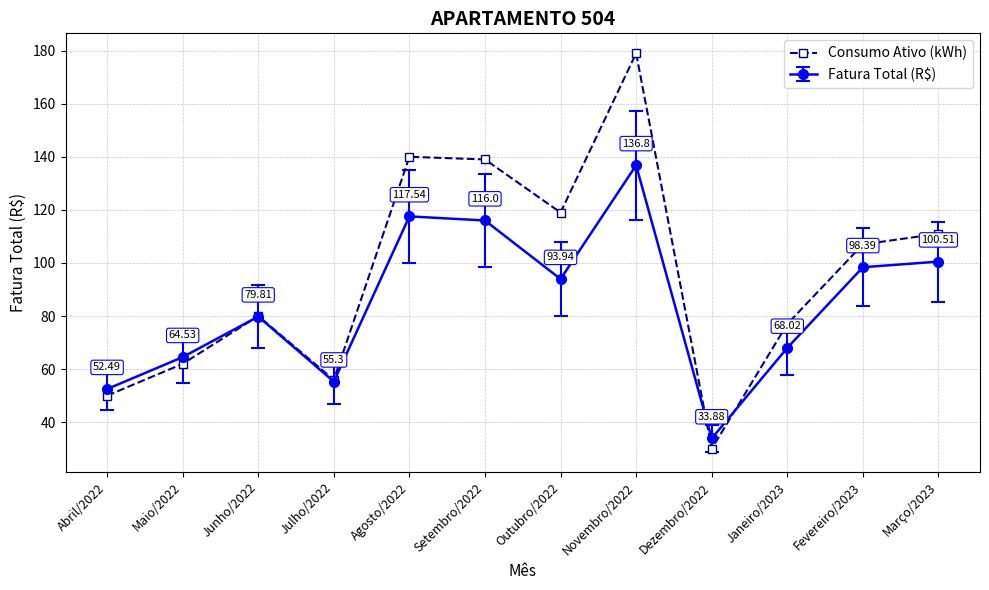

How many interior local valleys does the Consumo Ativo (kWh) series have?

3